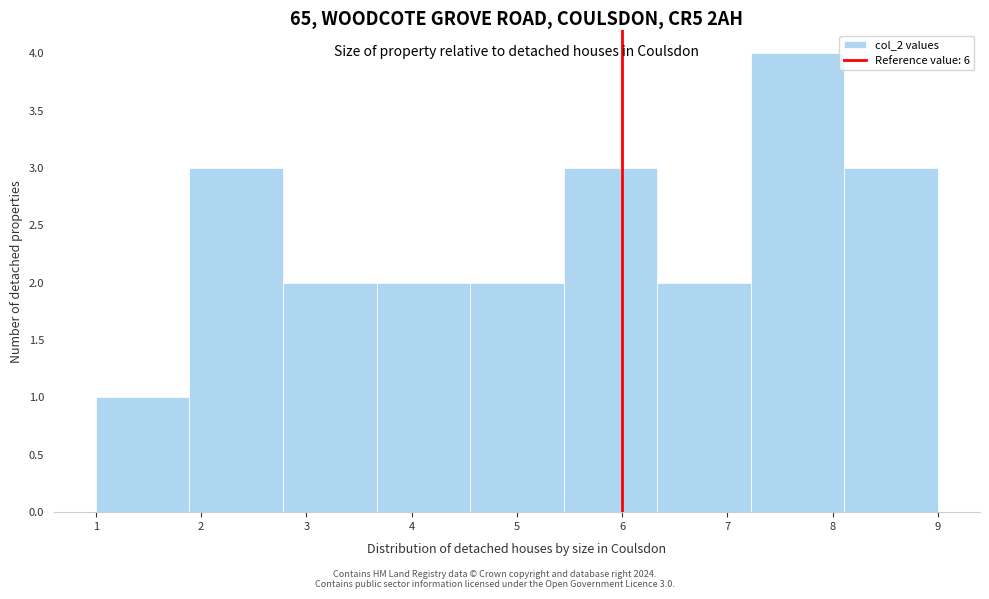

Over which range of the x-axis is the bar tallest?

7.2 to 8.1